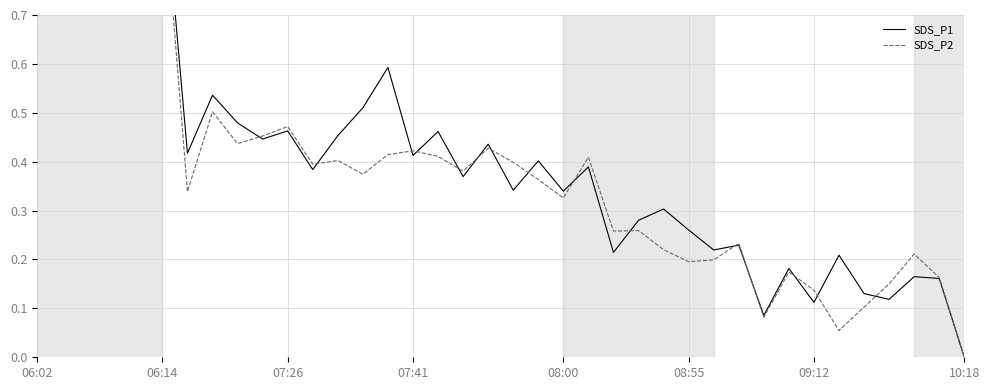

Between 07:41 and 17, which series saw the biggest shift?

SDS_P2